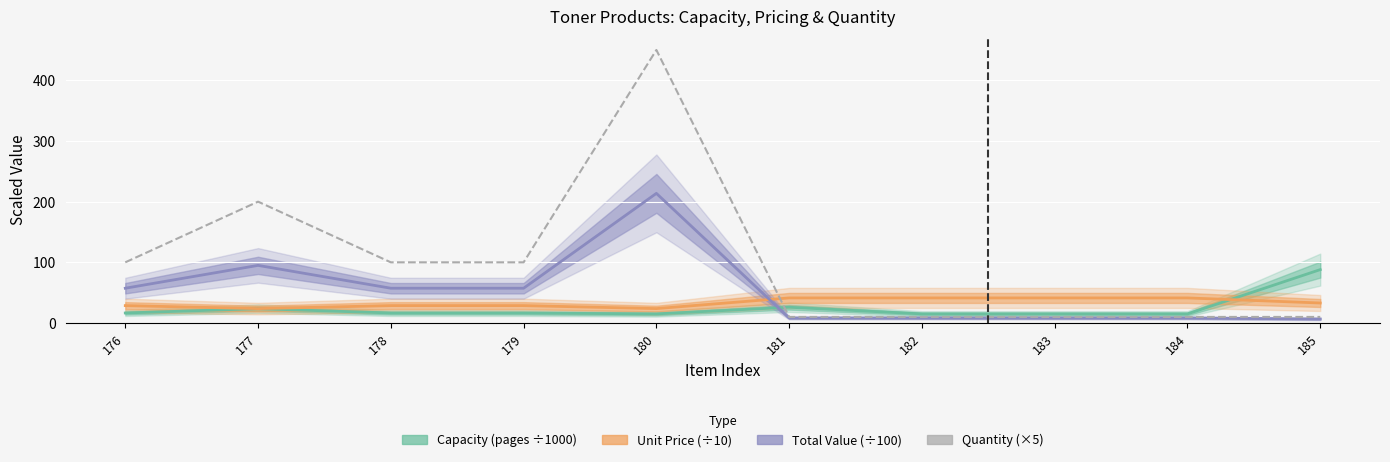

At which category does Quantity (×5) reach its first local peak?

177